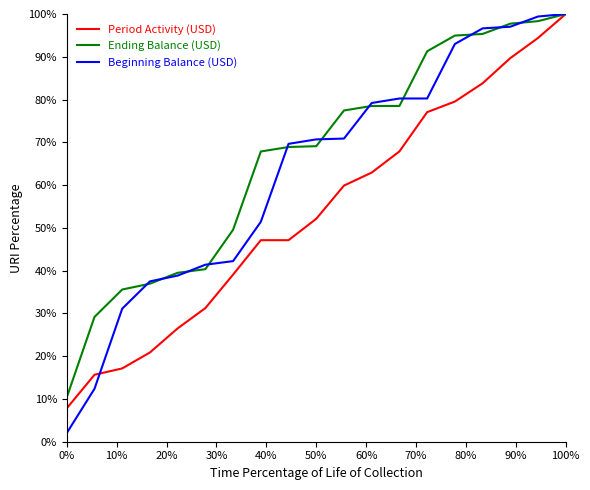

Count the number of categories in the chart.

19